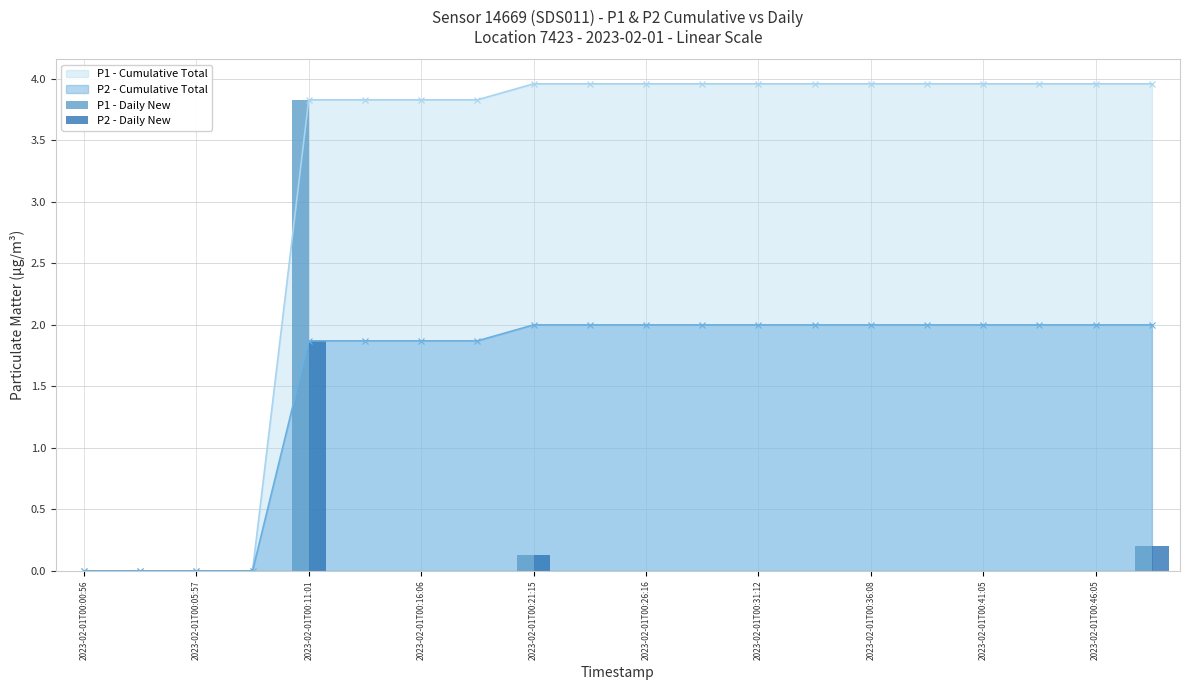

True or false: P1 - Cumulative Total has a value of 3.8 at 2023-02-01T00:11:01.

True